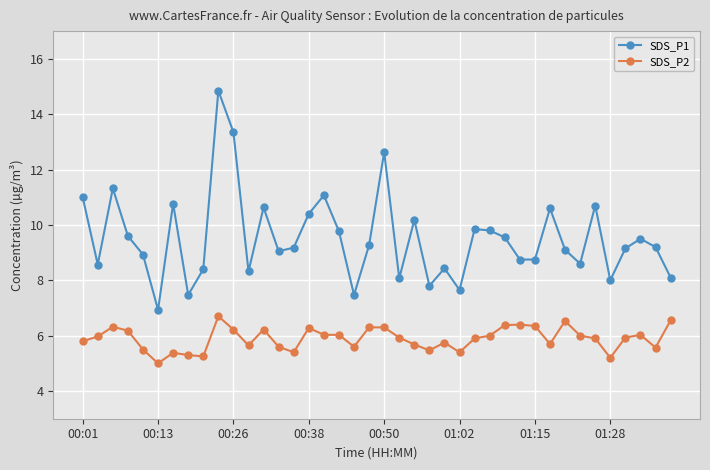

Is this an area chart (filled region under the line)?

No